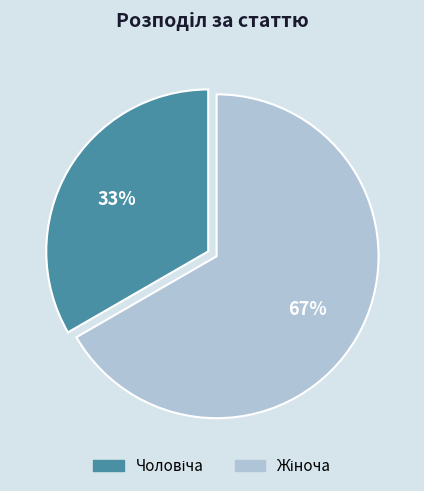

To the nearest percent, what is the average slice percentage?

50%